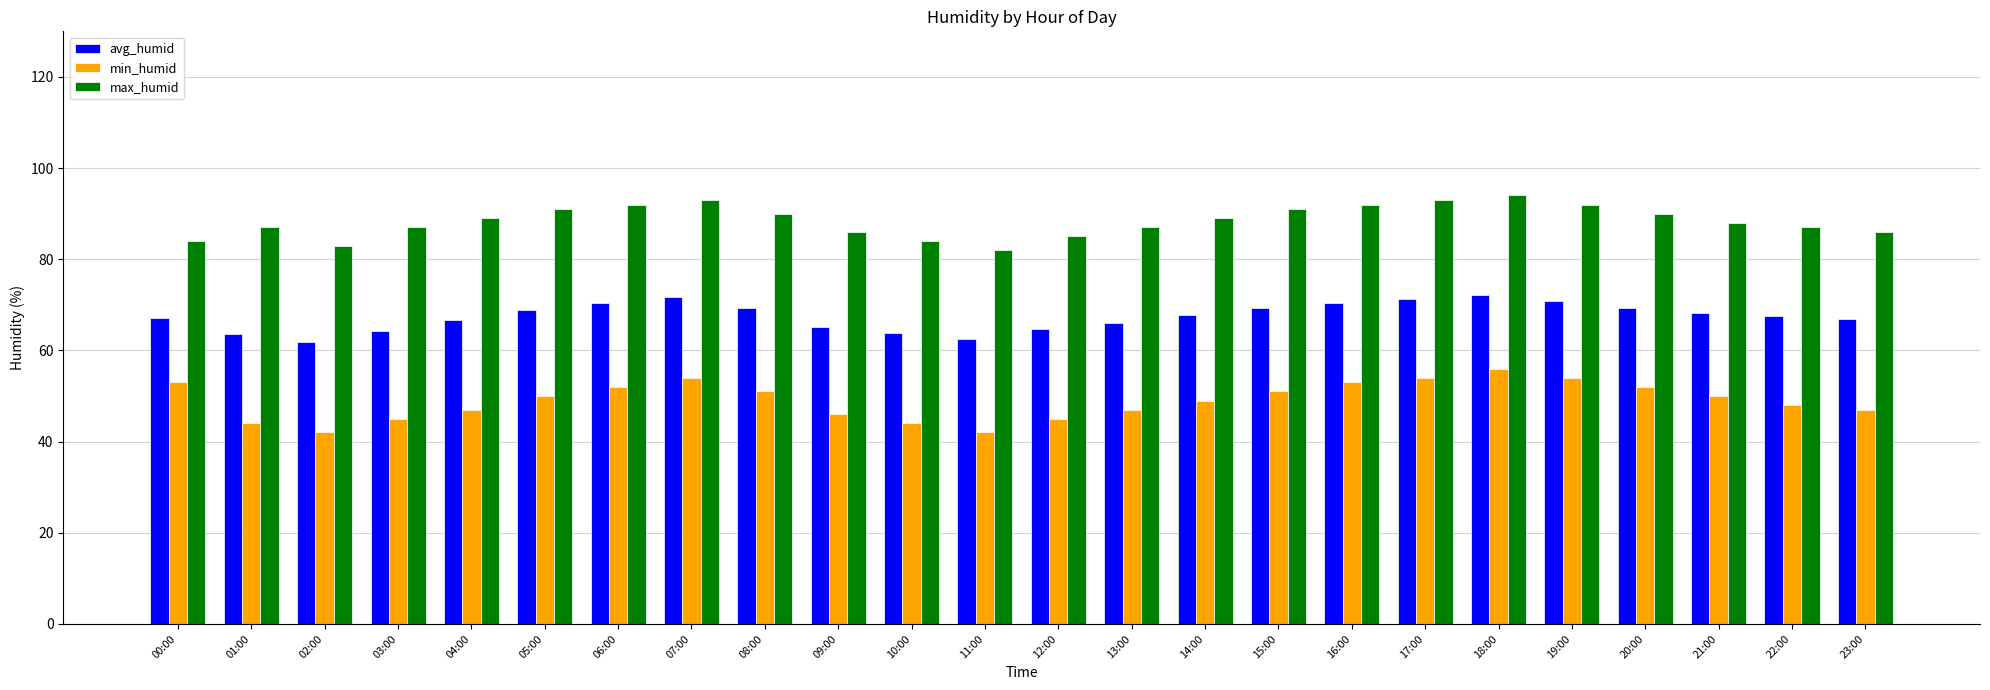

How many categories are shown in the chart?

24